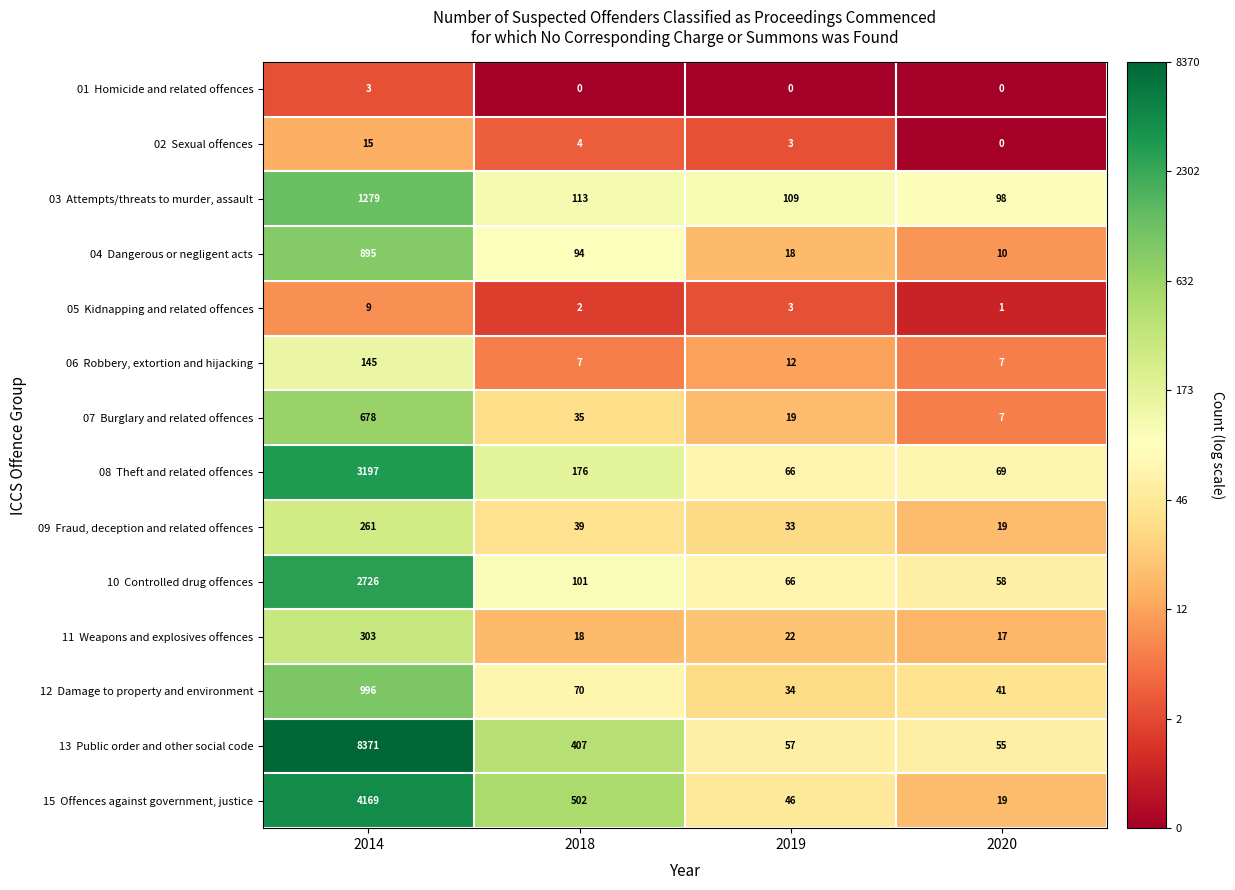

What is the difference between the highest and lowest values at 2019?

109